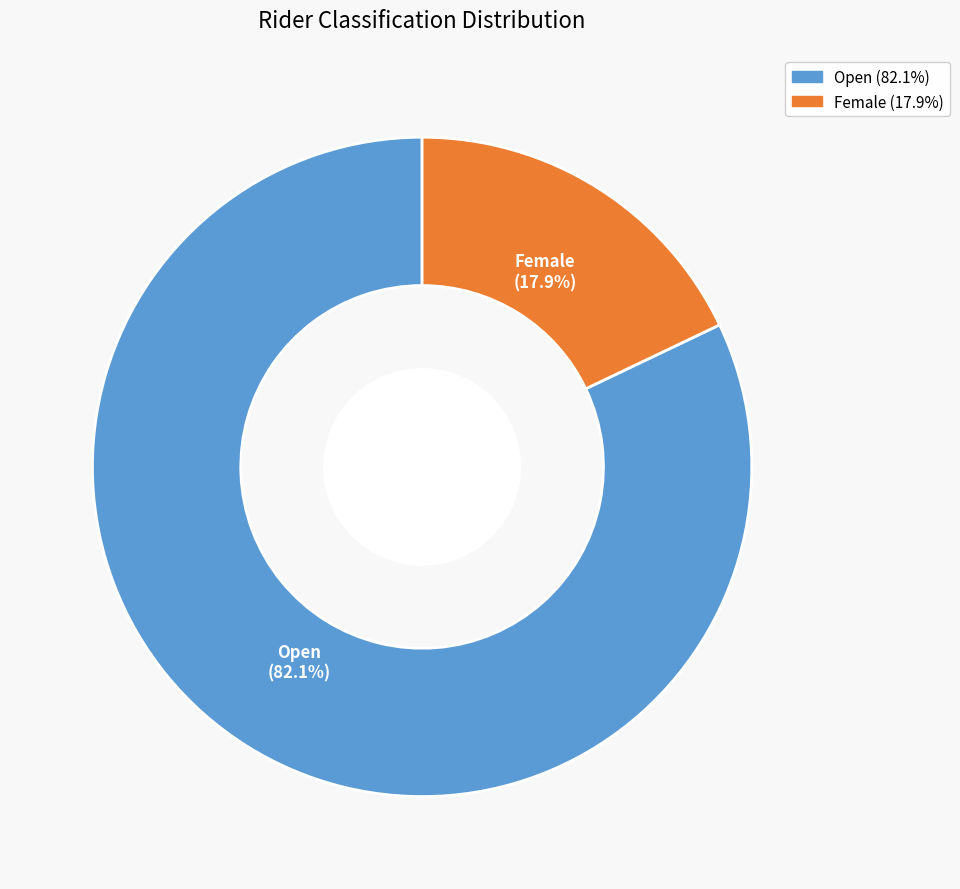

Between Female and Open, which is larger?

Open